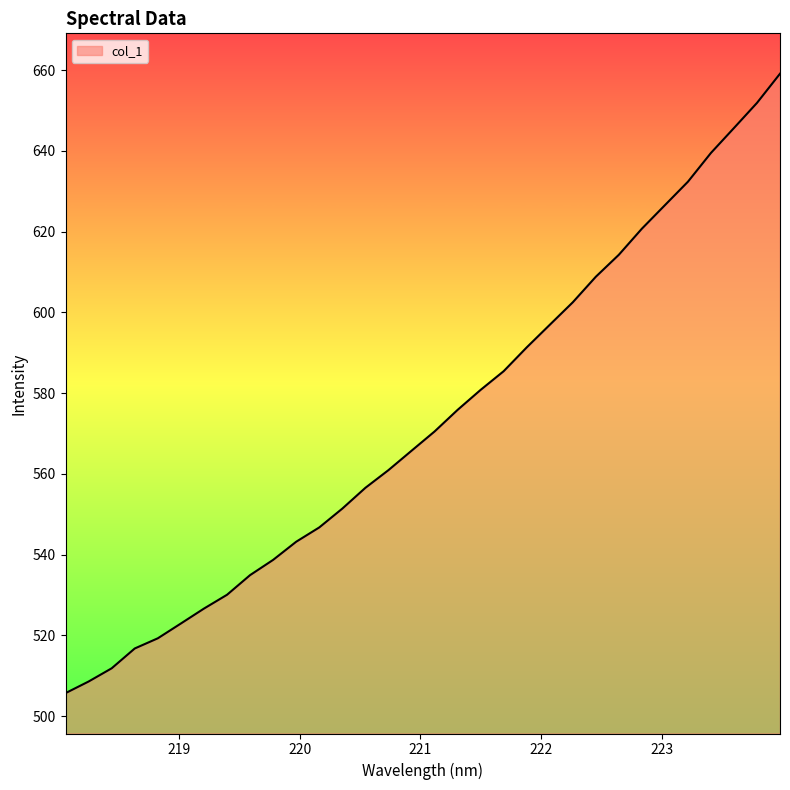

What is the difference between the maximum and minimum values?

153.4